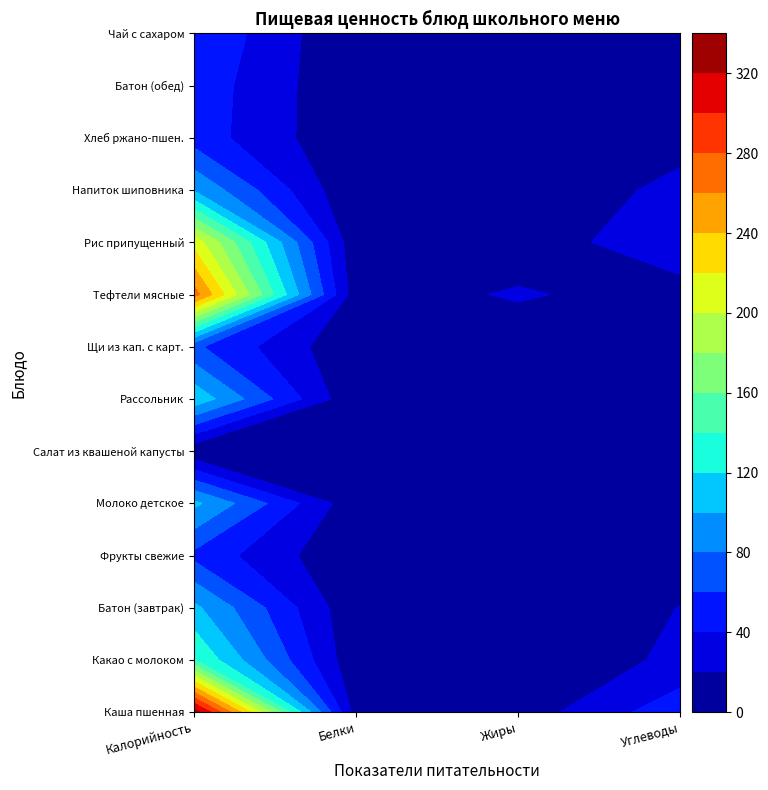

The ТЕФТЕЛИ МЯСНЫЕ С СОУСОМ ТОМАТНЫМ series shows 22.8 at Жиры. True or false?

True